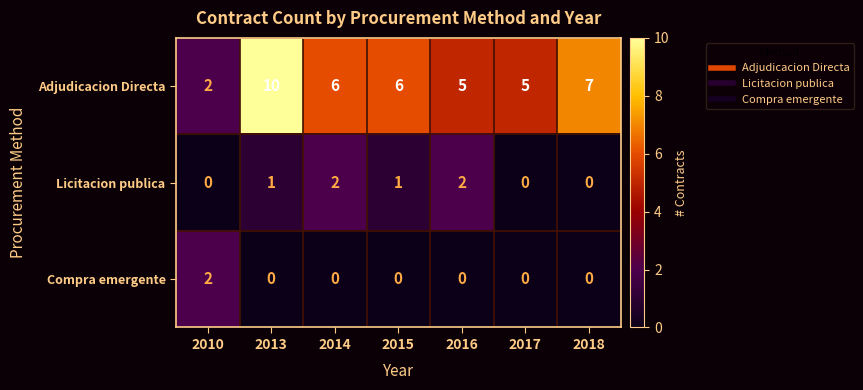

At 2015, list the series in order from smallest to largest.

Compra emergente, Licitacion publica, Adjudicacion Directa